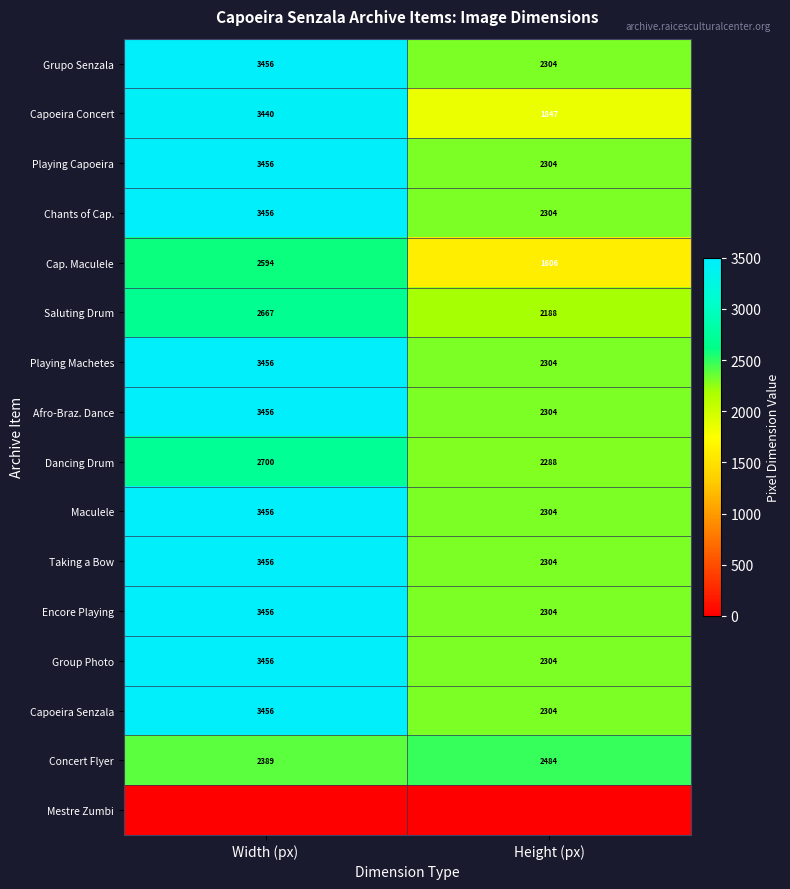

What is the approximate value of Afro-Braz. Dance at Height (px), to the nearest 100?

2300